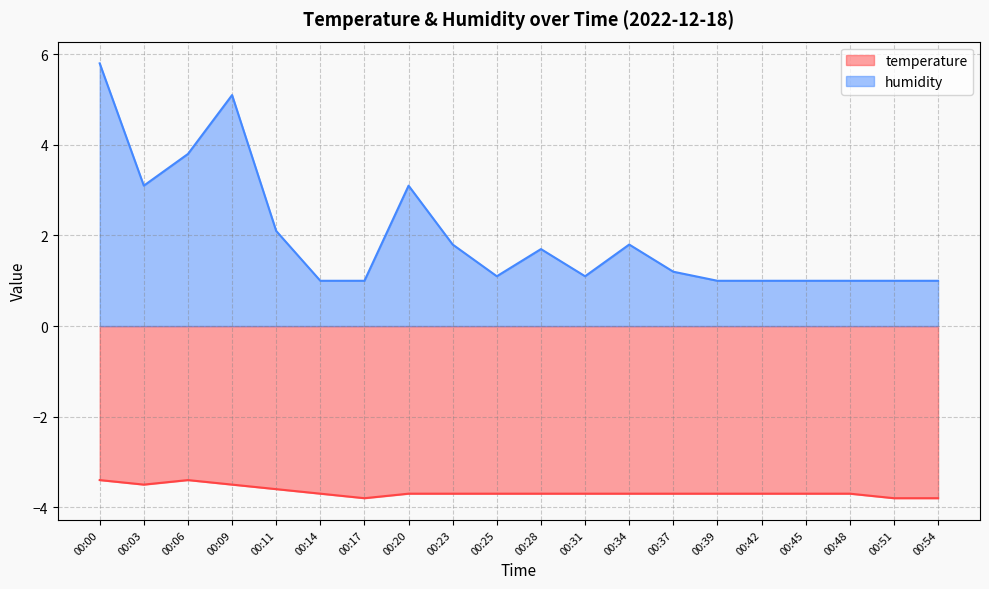

The value of temperature at 00:09 is -4.8. True or false?

False